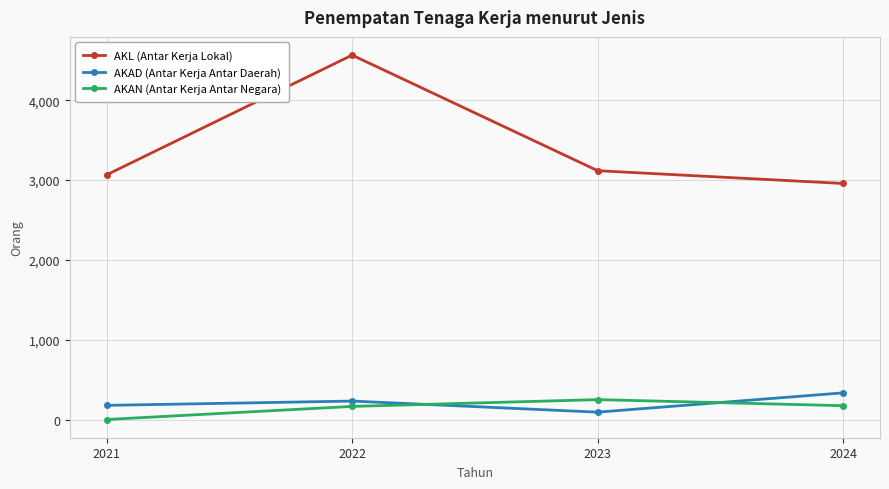

The value of AKL (Antar Kerja Lokal) at 2022 is 4565. True or false?

True